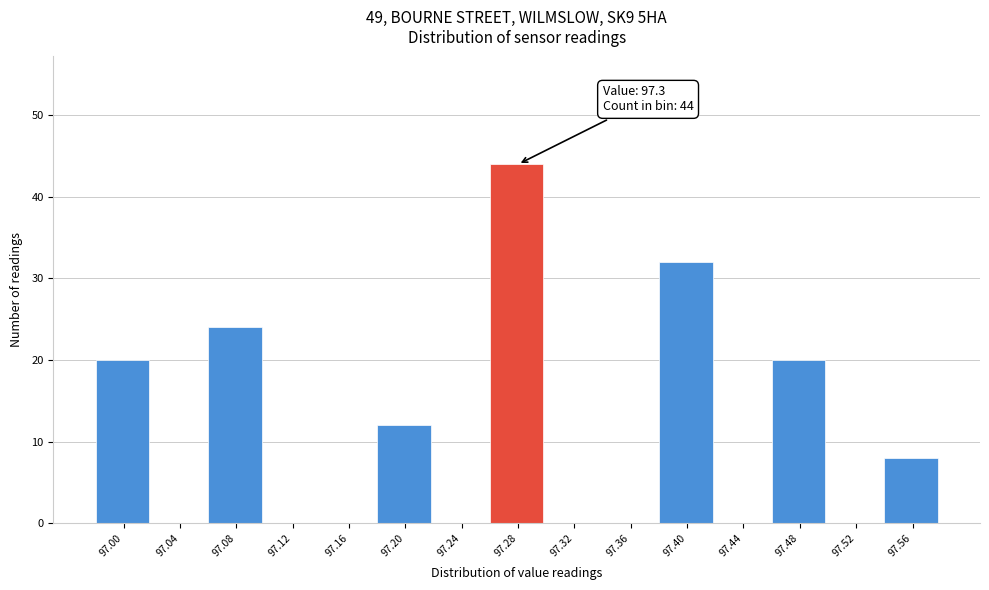

What is the greatest value displayed?

44